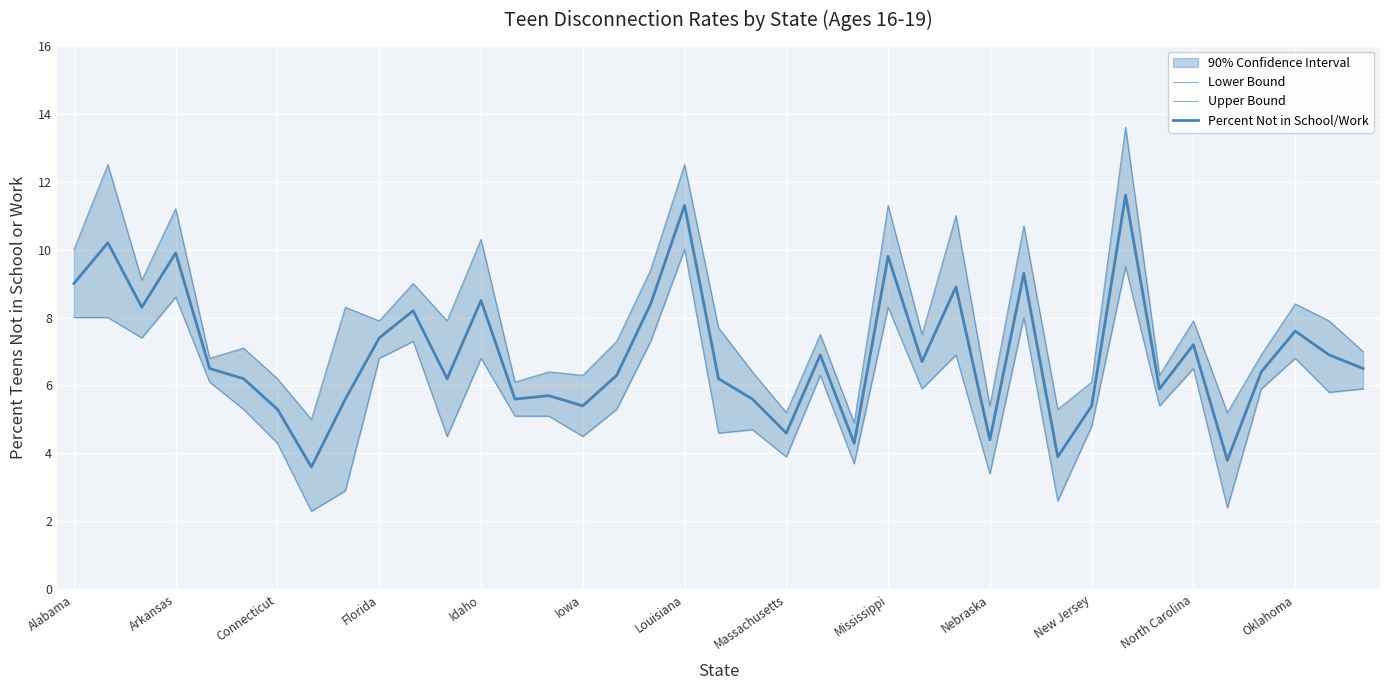

True or false: Lower Bound has more than 1 interior local peaks.

True